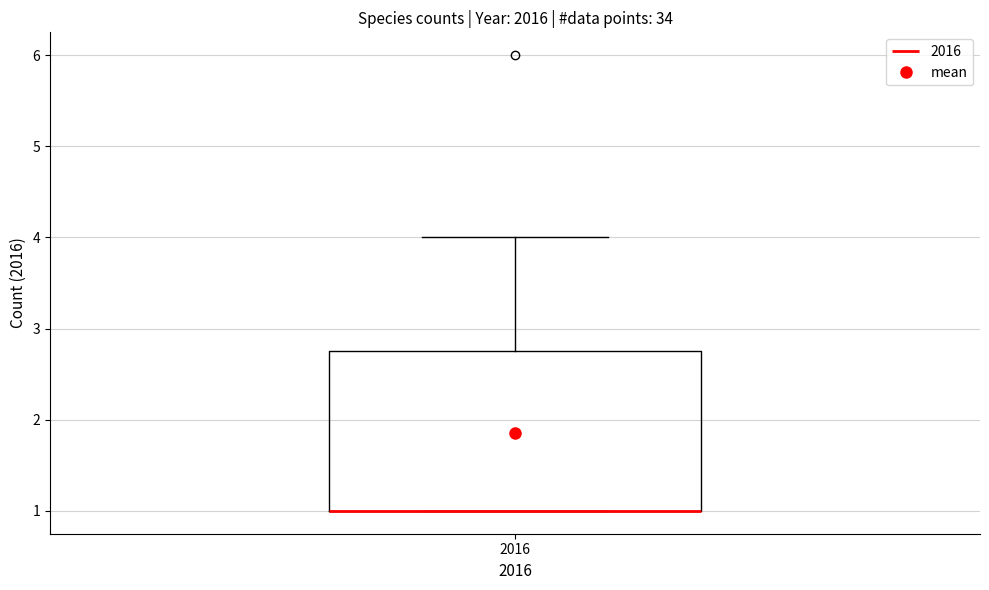

Transcribe this box plot: give where the median line is, the range the box spans, and where the two whiskers end, as read against the y-axis. The values are not printed on the chart, so give them approximately, as read against the axis.

median 1.0 (drawn on the box's lower edge), box 1.0 to 2.8, whiskers 1.0 to 4.0